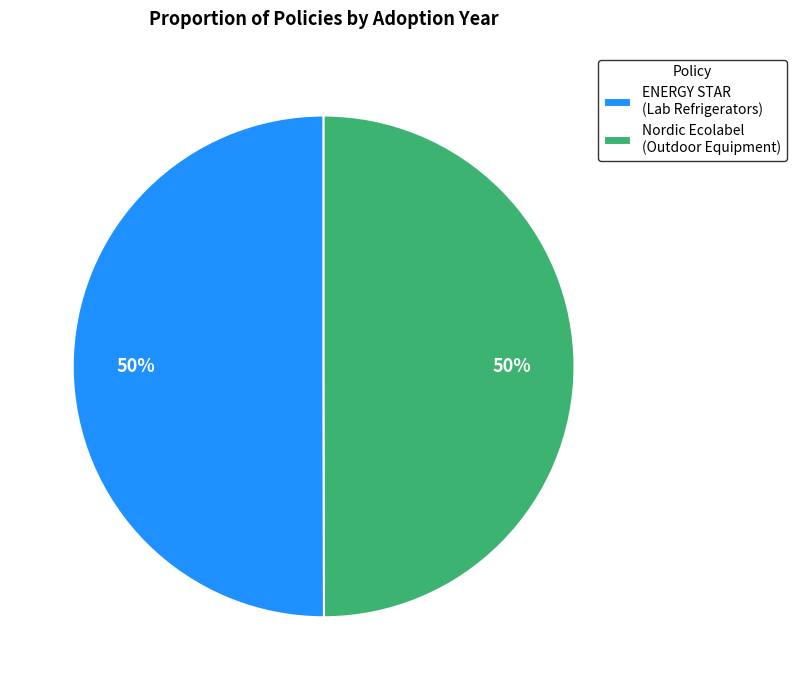

Combined, do Nordic Ecolabel (Outdoor Equipment) and ENERGY STAR (Lab Refrigerators) account for over 50%?

Yes